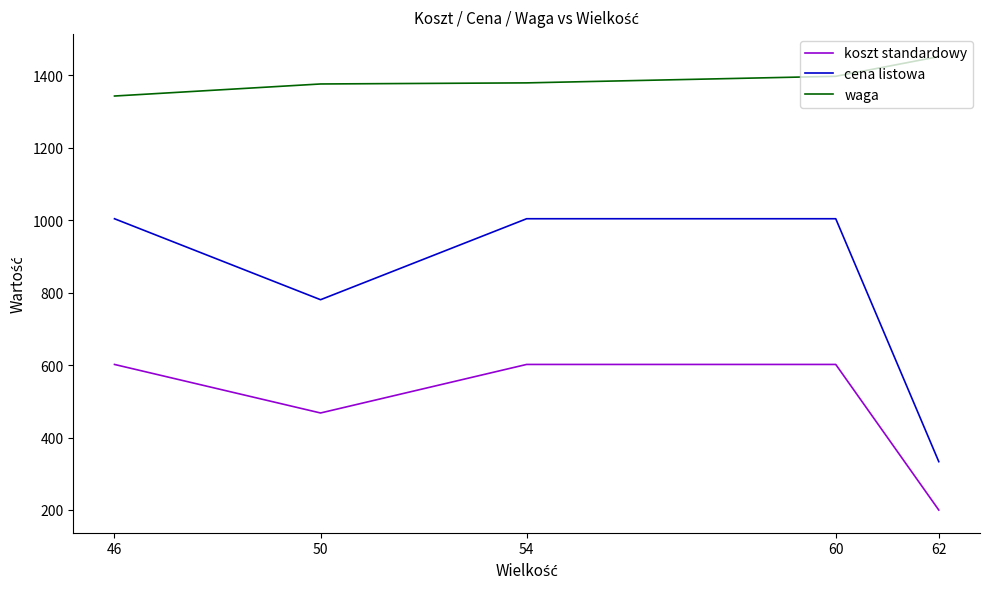

True or false: waga and cena listowa cross at least once.

False